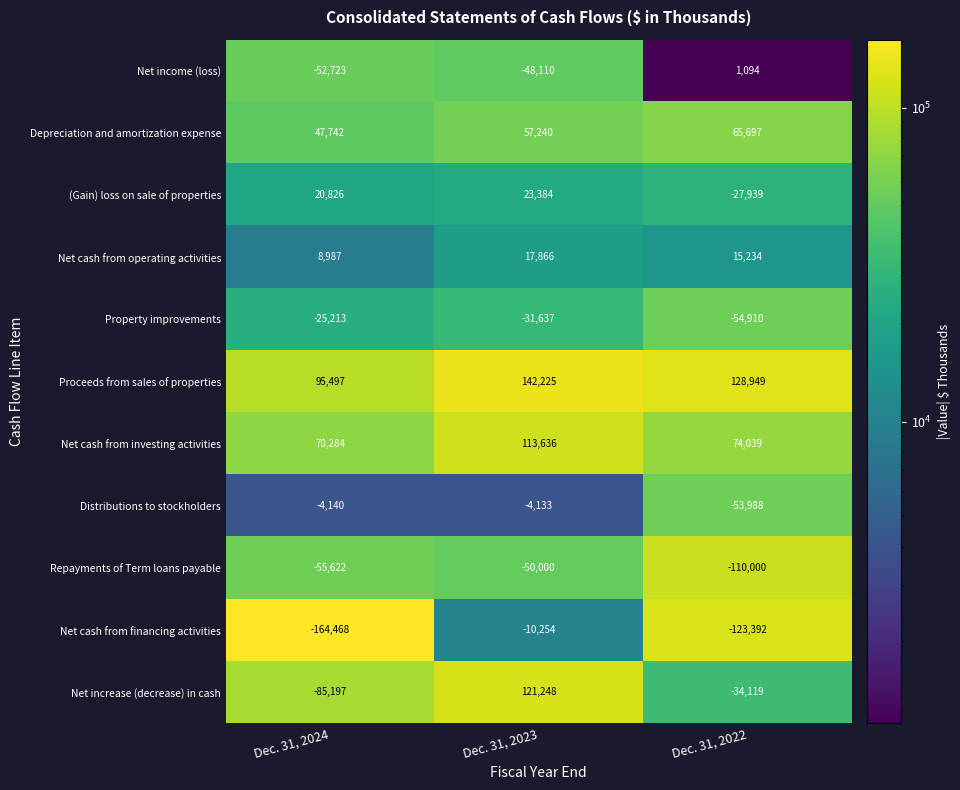

Where does the Repayments of Term loans payable series first go above -55622?

Dec. 31, 2023